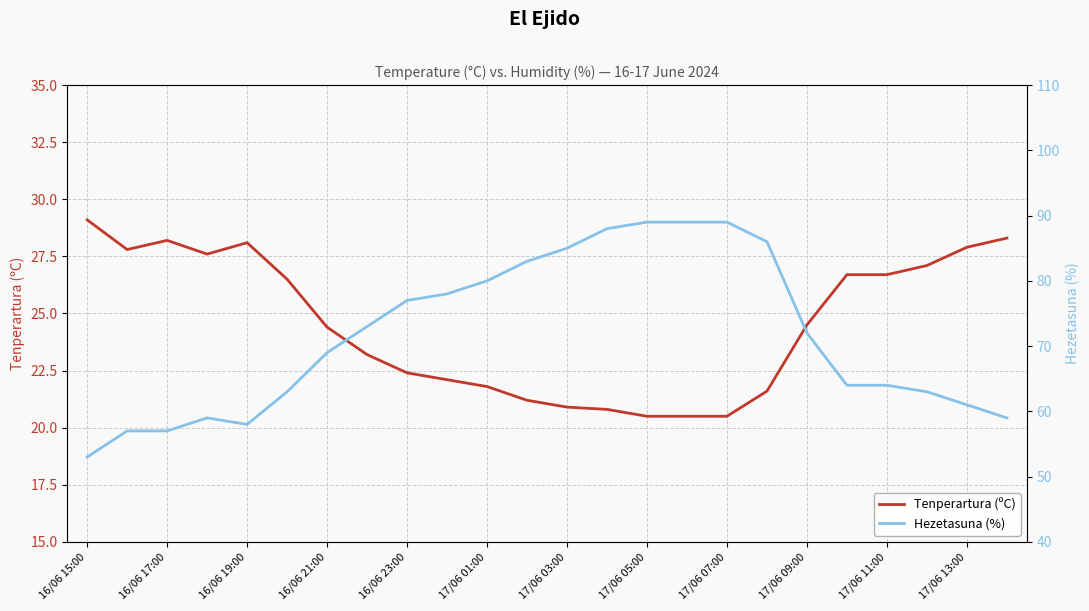

The Tenperartura (ºC) series shows 11.3 at 17/06 03:00. True or false?

False